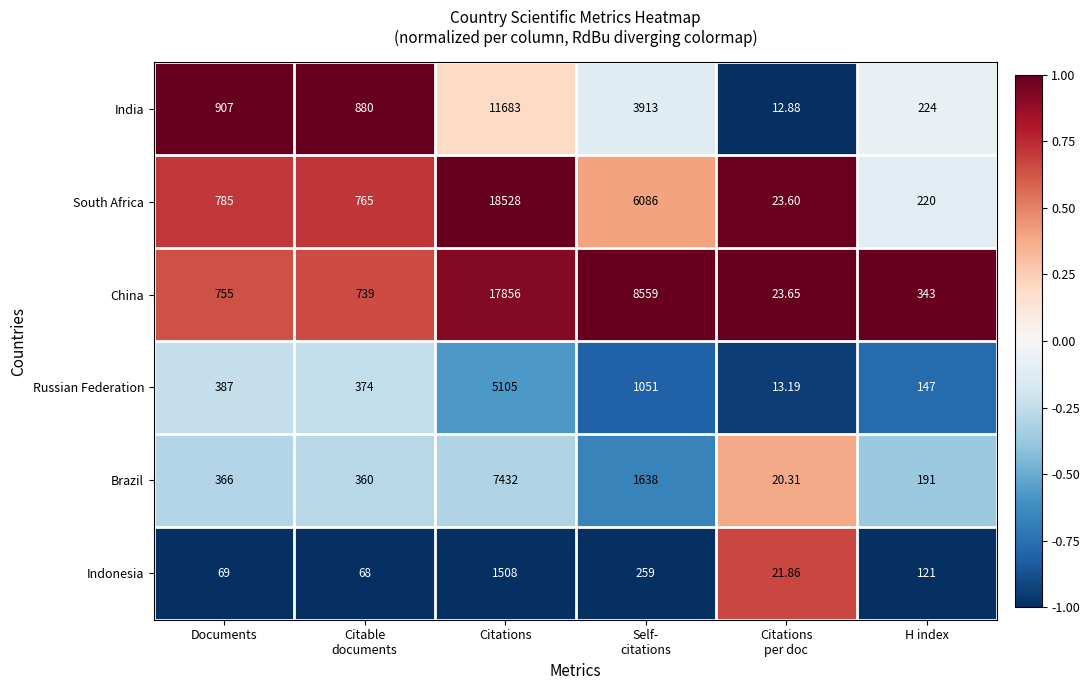

Which category has the lowest value across all series?

Citations
per doc